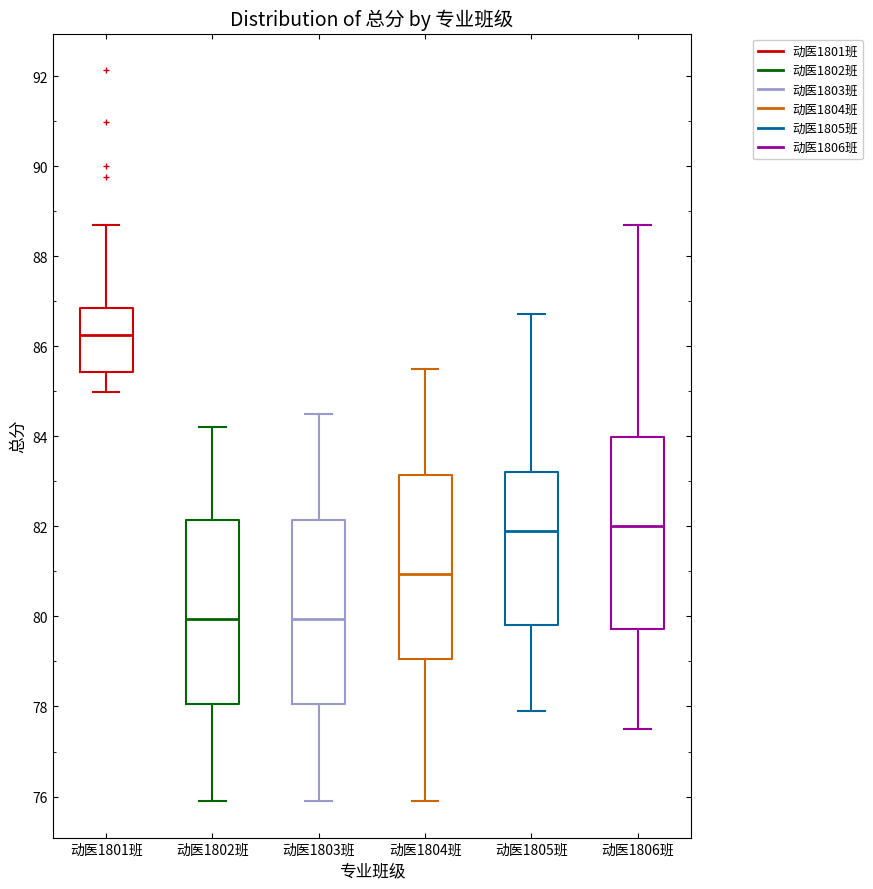

Reading left to right, read every box against the y-axis: the position of its median line, the range the box covers, and the ends of its whiskers. The values are not printed on the chart, so give them approximately, as read against the axis.

动医1801班: median 86.2, box 85.4 to 86.8, whiskers 85.0 to 88.8
动医1802班: median 80.0, box 78.0 to 82.2, whiskers 76.0 to 84.2
动医1803班: median 80.0, box 78.0 to 82.2, whiskers 76.0 to 84.6
动医1804班: median 81.0, box 79.0 to 83.2, whiskers 76.0 to 85.6
动医1805班: median 82.0, box 79.8 to 83.2, whiskers 78.0 to 86.8
动医1806班: median 82.0, box 79.8 to 84.0, whiskers 77.6 to 88.8